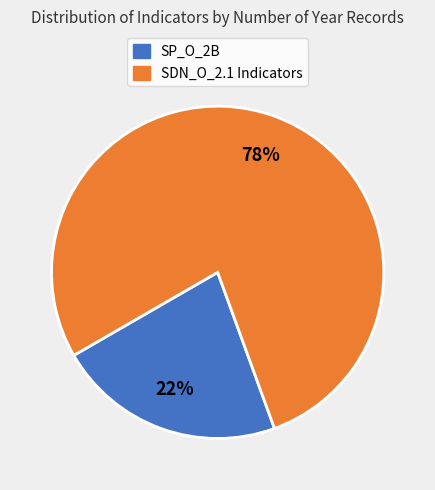

Do SP_O_2B and SDN_O_2.1 Indicators together represent more than half of the pie?

Yes